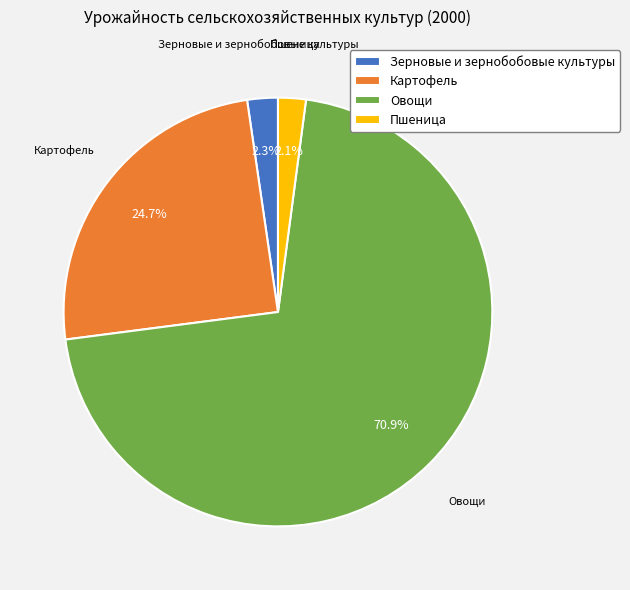

Which slice is the largest?

Овощи